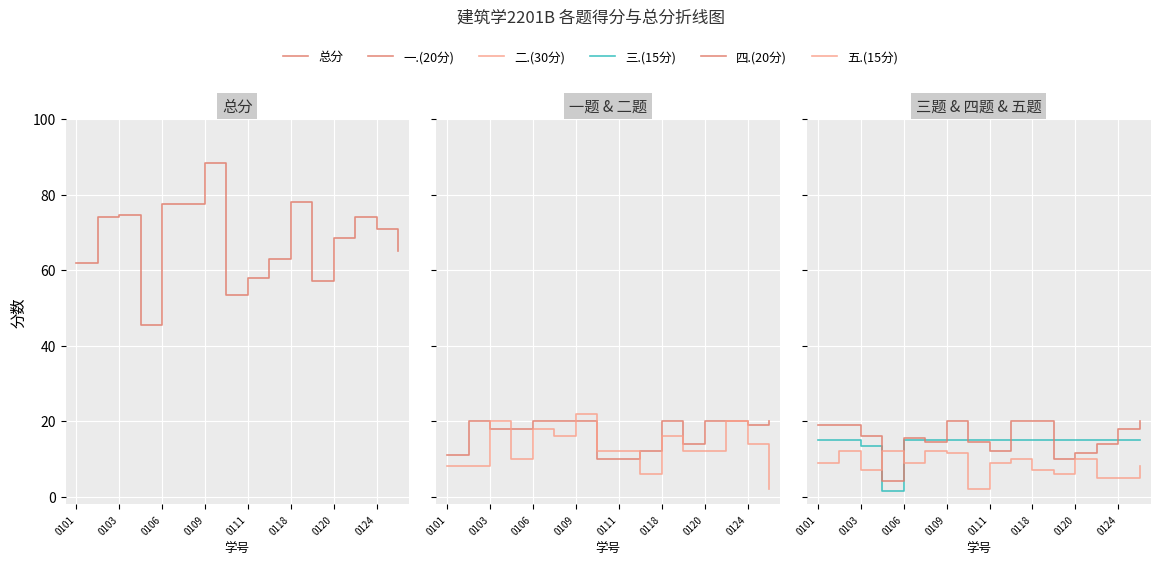

What position from the left is 0124?

15